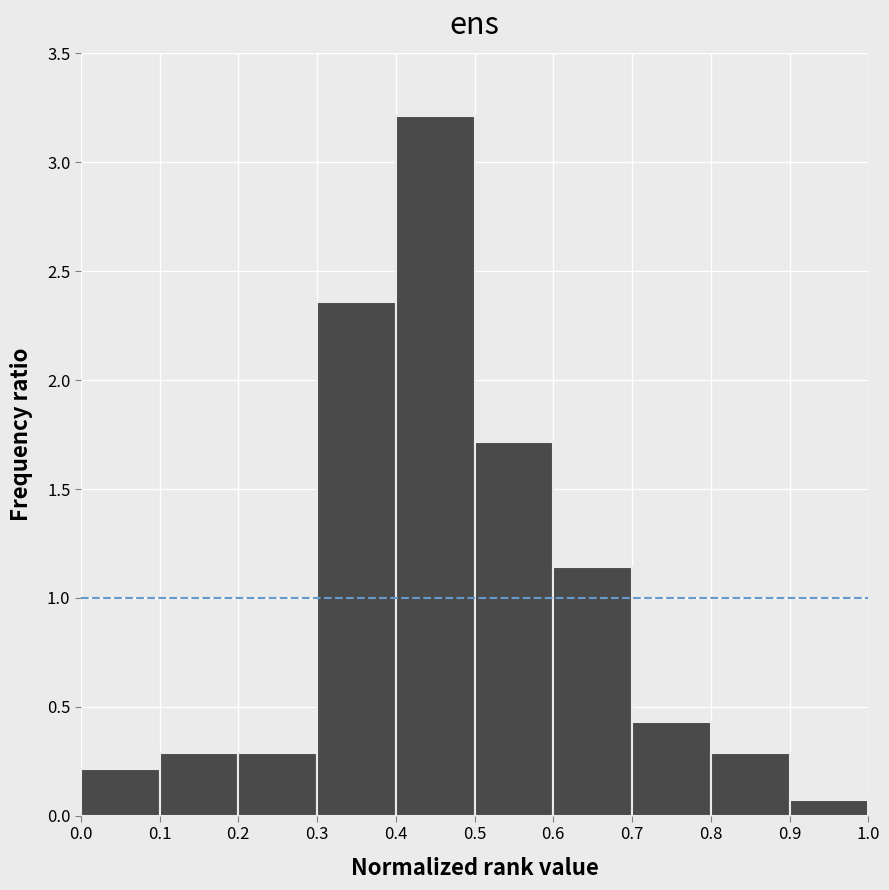

Reading left to right, list every bar in this chart as the range it spans on the x-axis followed by its height. The values are not printed on the chart, so give them approximately, as read against the axis.

0.0 to 0.1: 0.20
0.1 to 0.2: 0.30
0.2 to 0.3: 0.30
0.3 to 0.4: 2.35
0.4 to 0.5: 3.20
0.5 to 0.6: 1.70
0.6 to 0.7: 1.15
0.7 to 0.8: 0.45
0.8 to 0.9: 0.30
0.9 to 1.0: 0.05